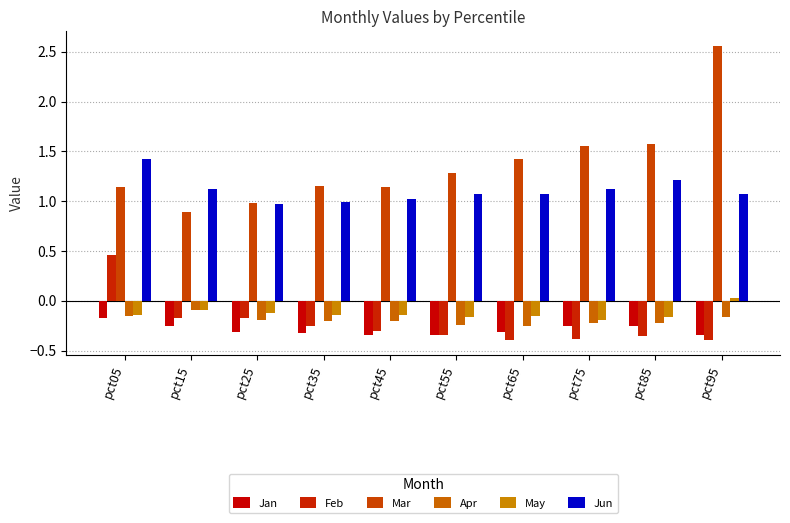

What is the minimum value for May?

-0.2